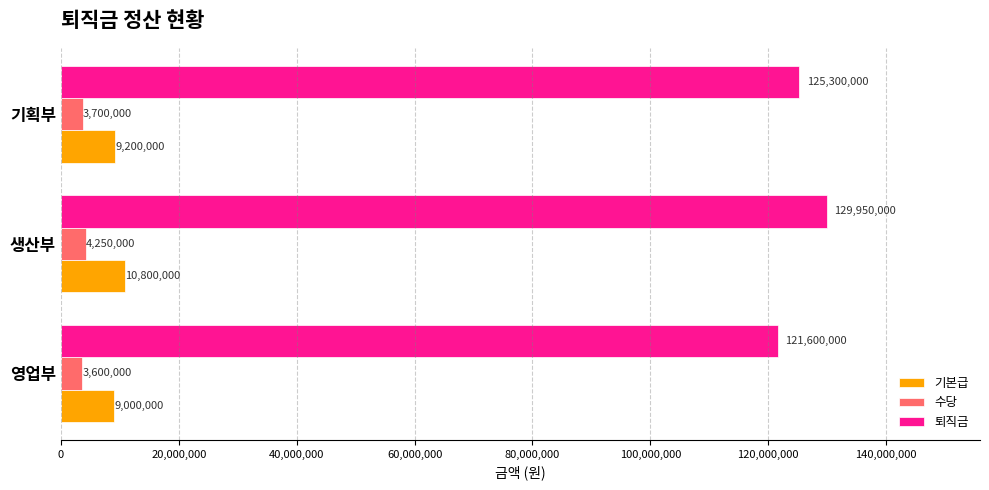

The 퇴직금 series shows 29702128 at 영업부. True or false?

False